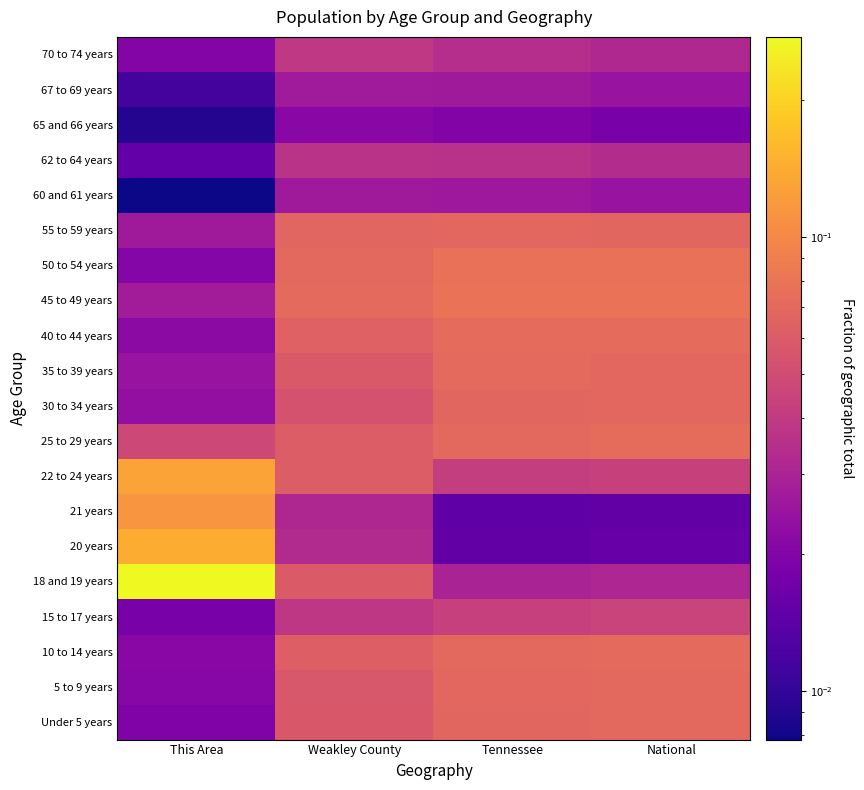

Reading left to right, extract all data points from this chart.

Under 5 years: This Area=0.0	Weakley County=0.1	Tennessee=0.1	National=0.1
5 to 9 years: This Area=0.0	Weakley County=0.1	Tennessee=0.1	National=0.1
10 to 14 years: This Area=0.0	Weakley County=0.1	Tennessee=0.1	National=0.1
15 to 17 years: This Area=0.0	Weakley County=0.0	Tennessee=0.0	National=0.0
18 and 19 years: This Area=0.3	Weakley County=0.1	Tennessee=0.0	National=0.0
20 years: This Area=0.1	Weakley County=0.0	Tennessee=0.0	National=0.0
21 years: This Area=0.1	Weakley County=0.0	Tennessee=0.0	National=0.0
22 to 24 years: This Area=0.1	Weakley County=0.1	Tennessee=0.0	National=0.0
25 to 29 years: This Area=0.0	Weakley County=0.1	Tennessee=0.1	National=0.1
30 to 34 years: This Area=0.0	Weakley County=0.1	Tennessee=0.1	National=0.1
35 to 39 years: This Area=0.0	Weakley County=0.1	Tennessee=0.1	National=0.1
40 to 44 years: This Area=0.0	Weakley County=0.1	Tennessee=0.1	National=0.1
45 to 49 years: This Area=0.0	Weakley County=0.1	Tennessee=0.1	National=0.1
50 to 54 years: This Area=0.0	Weakley County=0.1	Tennessee=0.1	National=0.1
55 to 59 years: This Area=0.0	Weakley County=0.1	Tennessee=0.1	National=0.1
60 and 61 years: This Area=0.0	Weakley County=0.0	Tennessee=0.0	National=0.0
62 to 64 years: This Area=0.0	Weakley County=0.0	Tennessee=0.0	National=0.0
65 and 66 years: This Area=0.0	Weakley County=0.0	Tennessee=0.0	National=0.0
67 to 69 years: This Area=0.0	Weakley County=0.0	Tennessee=0.0	National=0.0
70 to 74 years: This Area=0.0	Weakley County=0.0	Tennessee=0.0	National=0.0